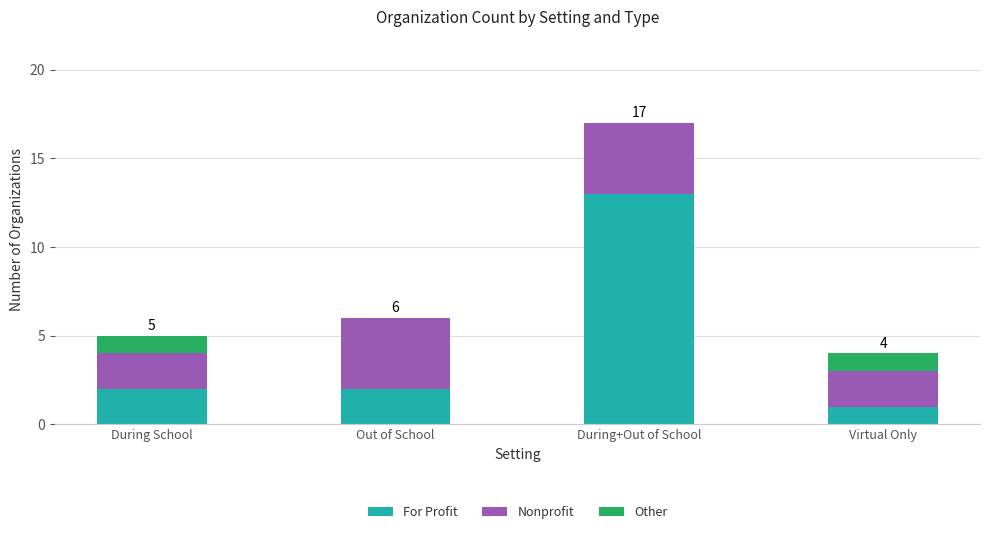

The value of For Profit at Out of School is 2. True or false?

True